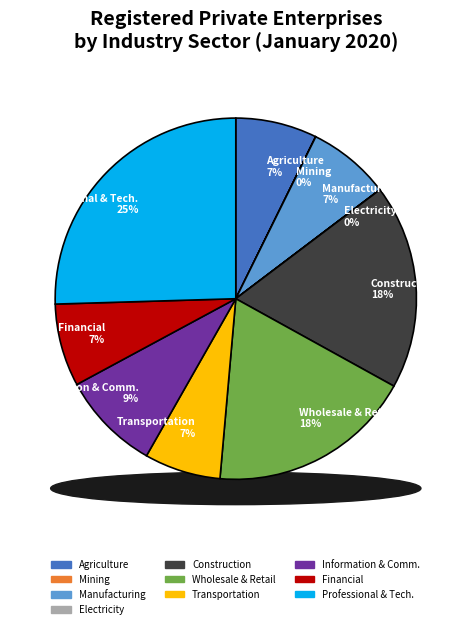

What is the largest slice in the pie chart?

Professional, scientific and technical